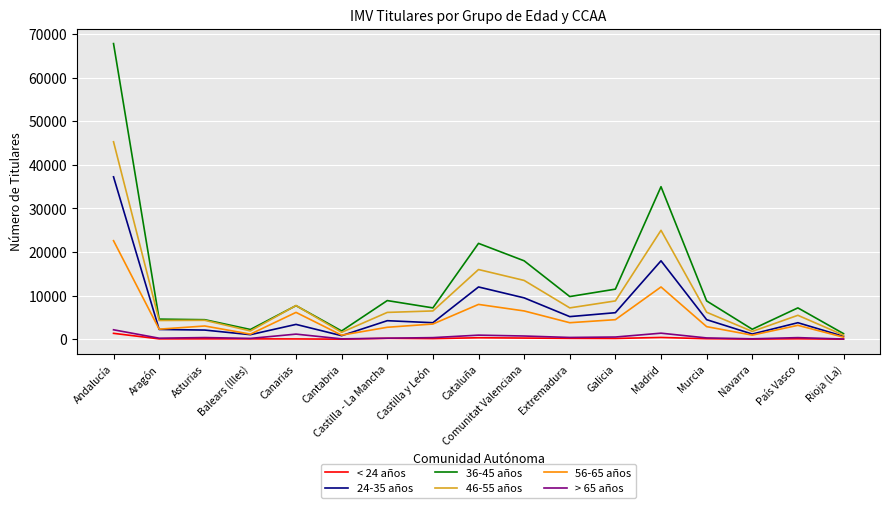

Which category has the highest value in the 56-65 años series?

Andalucía